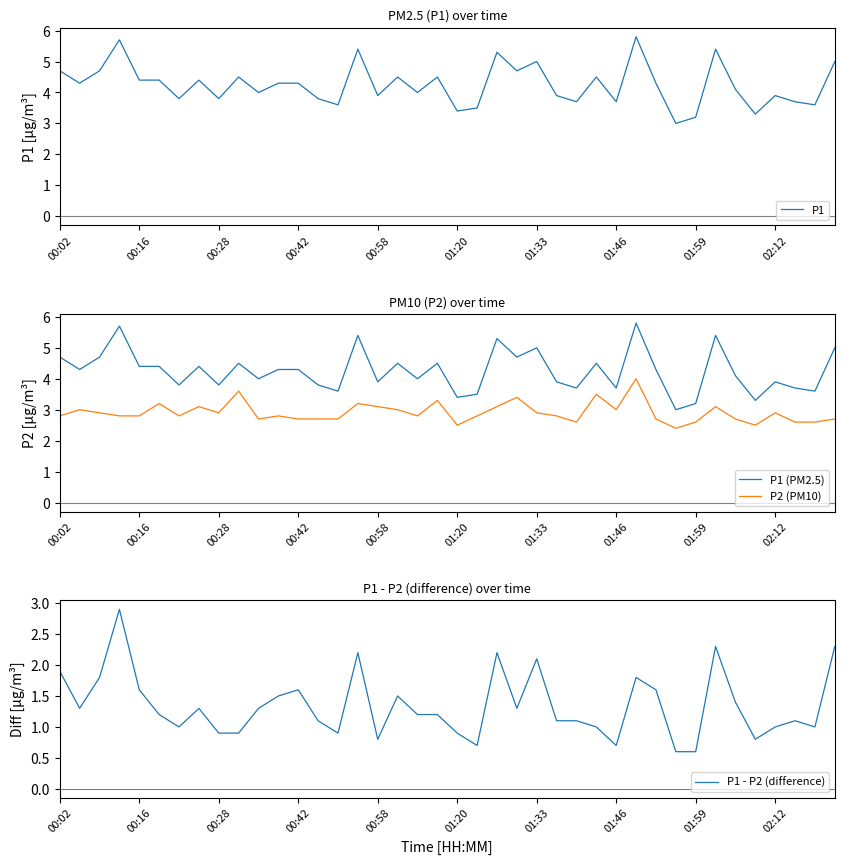

True or false: P1 (PM2.5) has a value of 3.3 at 35.

True